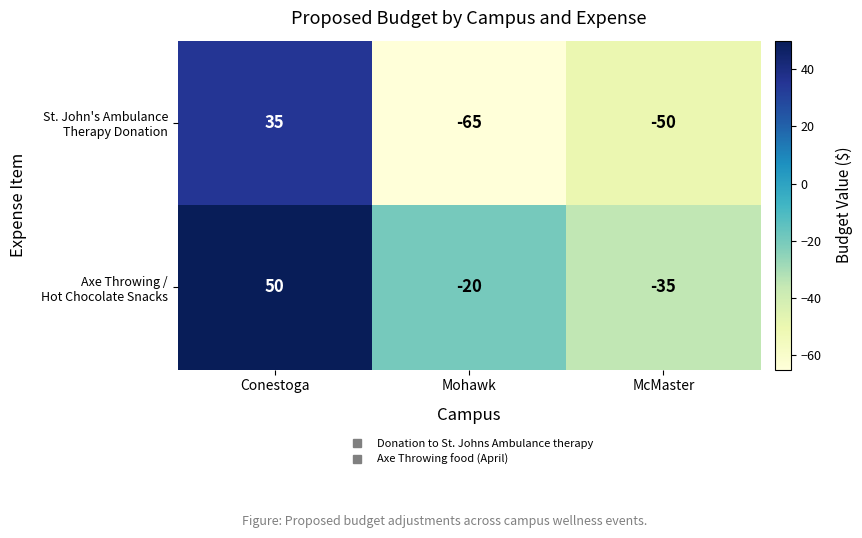

What is the spread (max minus min) of values at Conestoga?

15